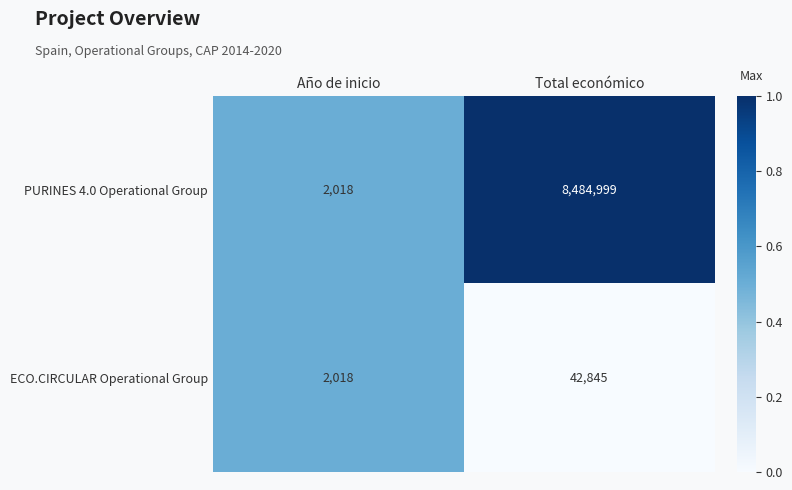

At which category is the sum across all series the highest?

Total económico